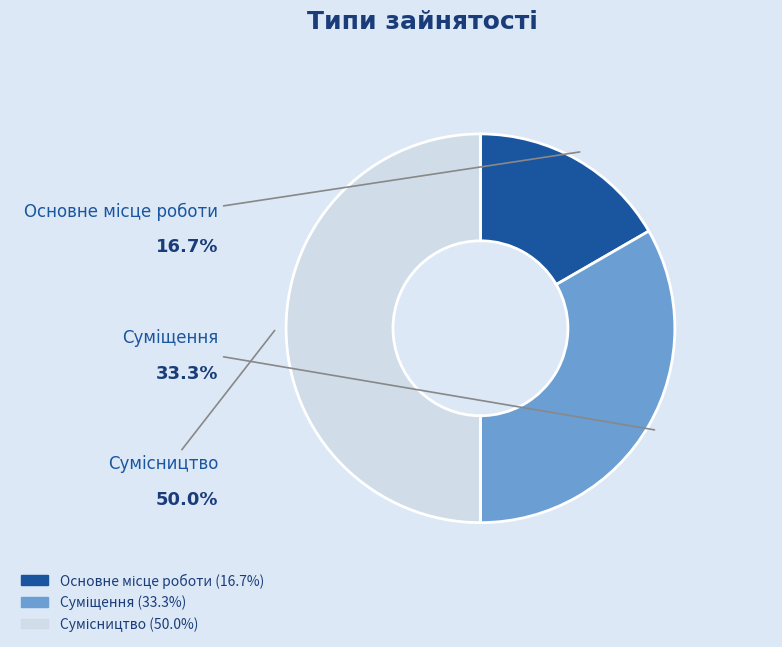

True or false: Сумісництво accounts for 37% of the total.

False